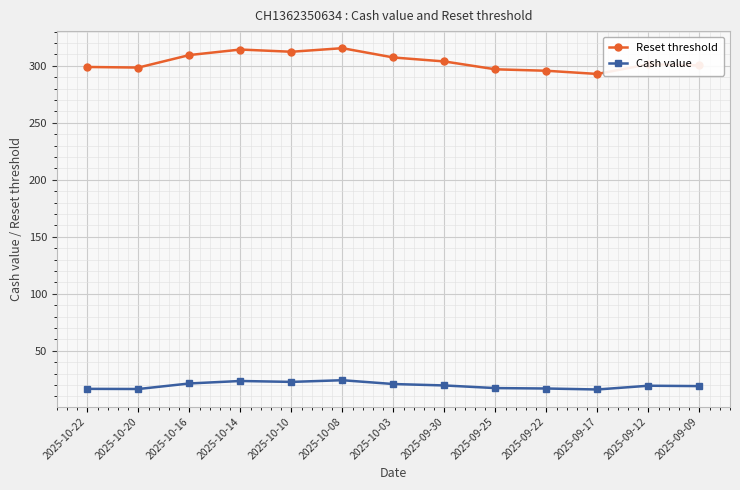

List the series in order of their overall mean, lowest first.

Cash value, Reset threshold